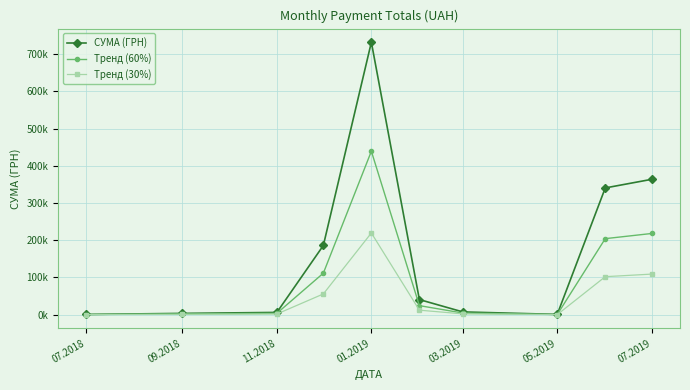

What is the value of the СУМА (ГРН) point at the 9th from the left?

340568.6